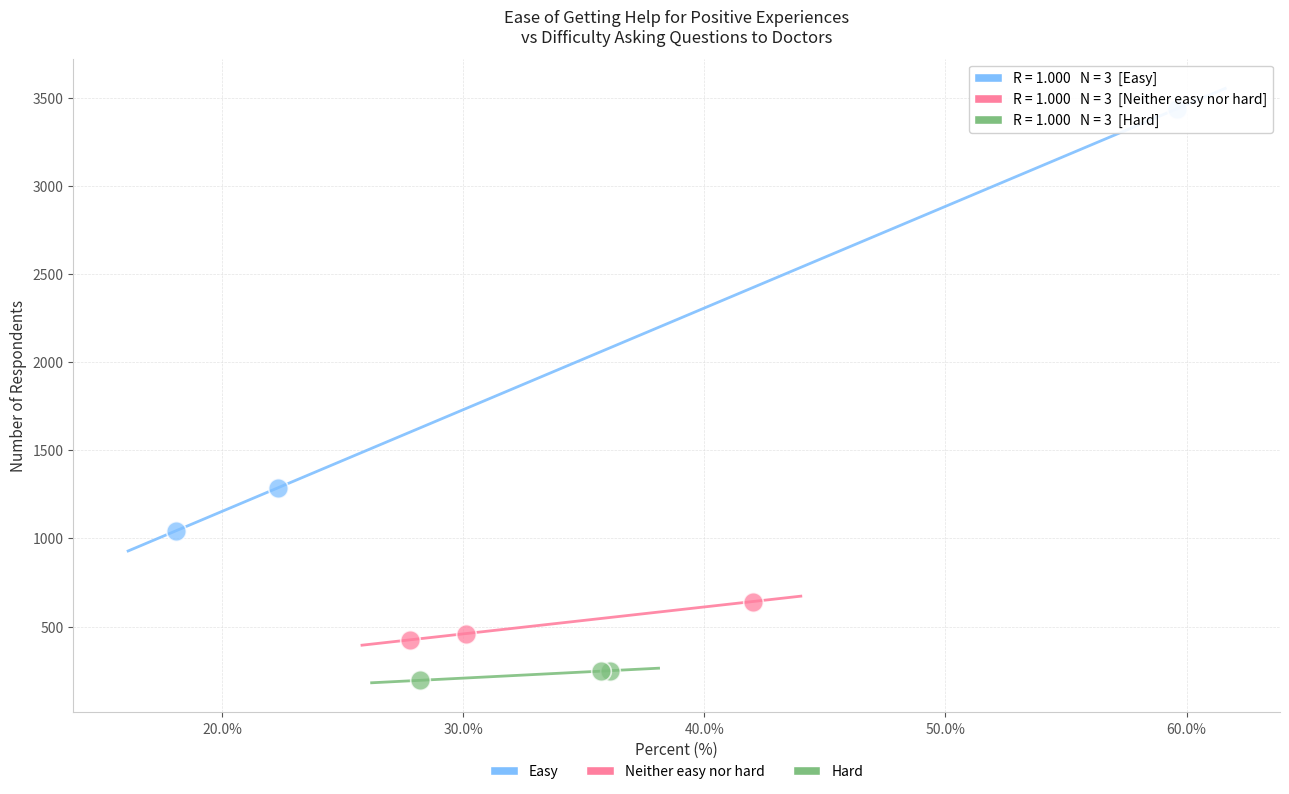

Which series reaches the minimum Y coordinate?

Hard